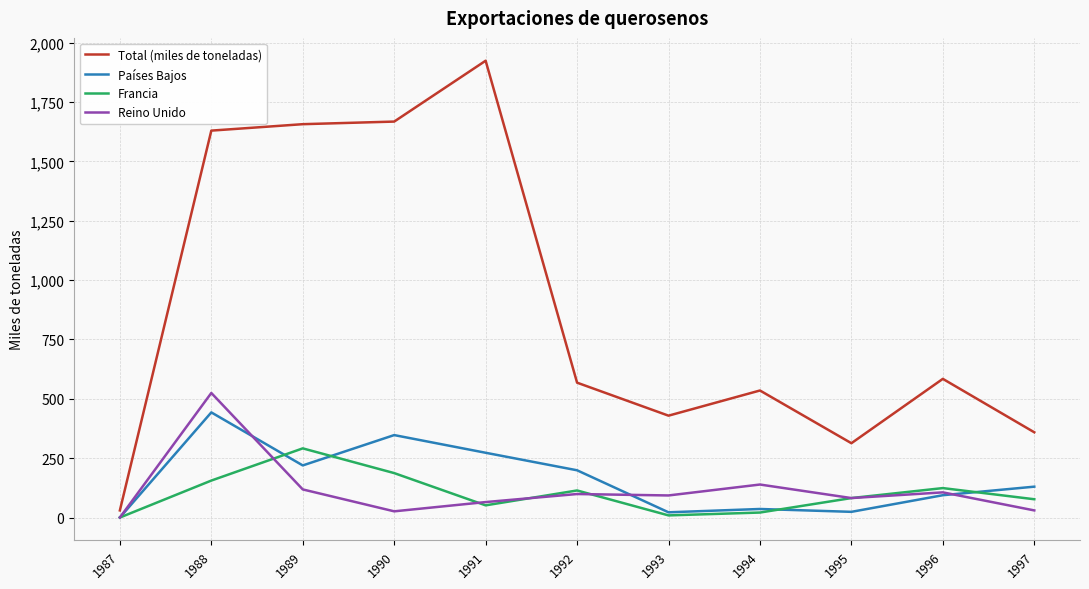

Which series changed the most between 1989 and 1996?

Total (miles de toneladas)